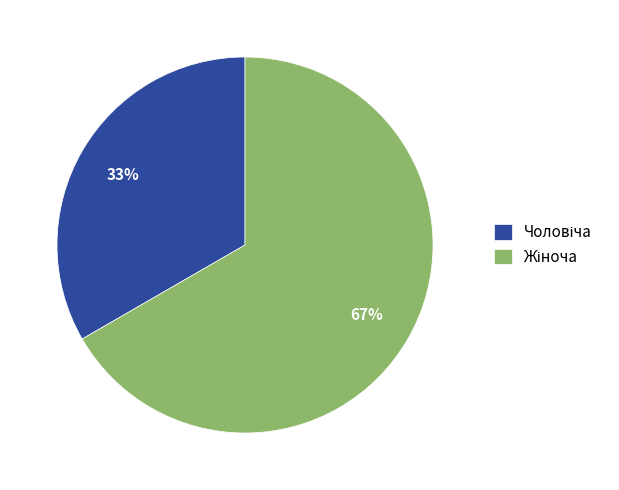

Is there a majority slice in this chart?

Yes